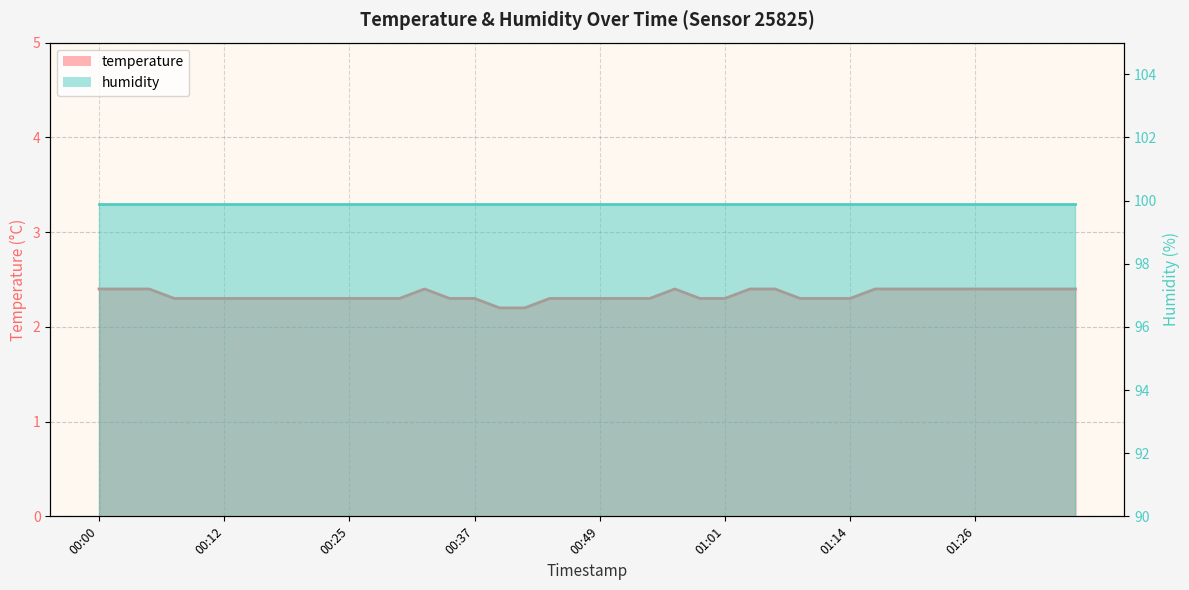

What is the maximum value shown in the chart?

2.4